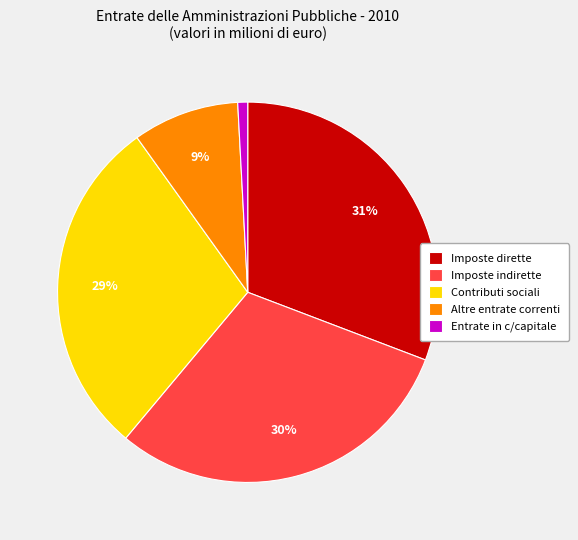

Is it true that Altre entrate correnti is 1% of the pie?

False